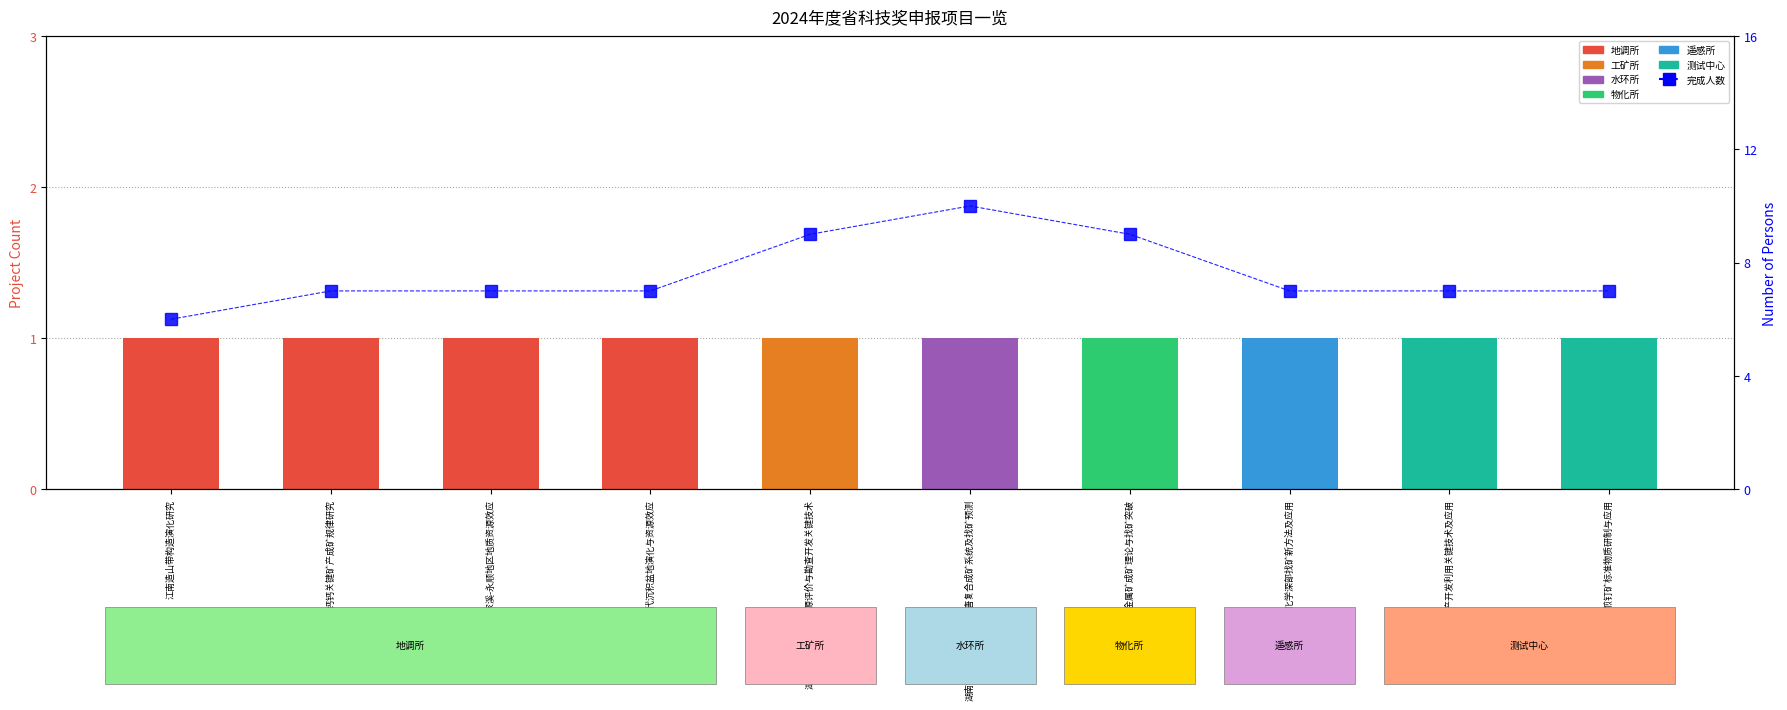

Count the values in the range 7 to 9.

8